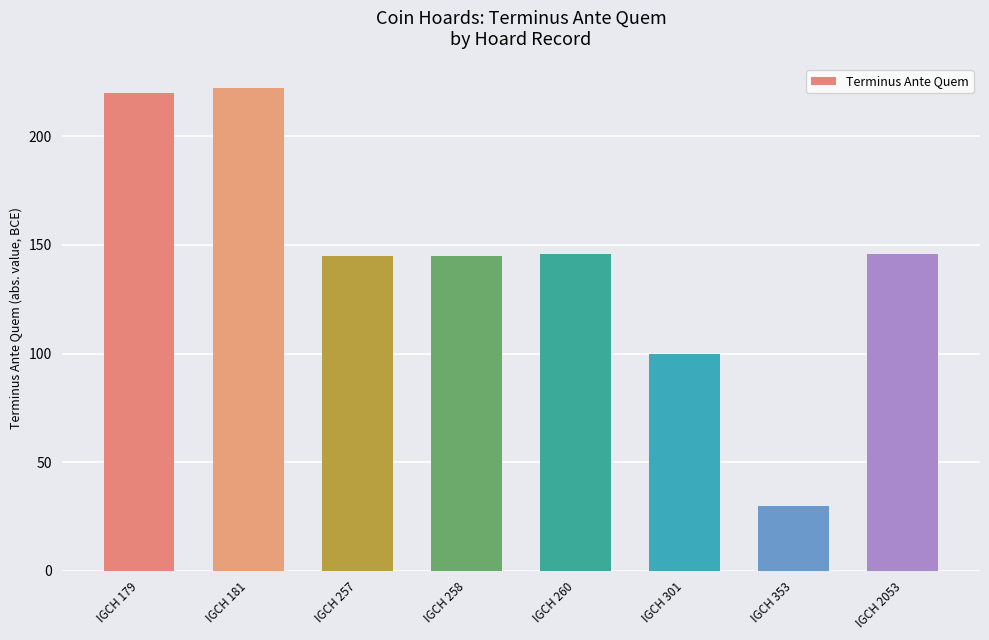

What is the value of the 5th bar from the left?

146